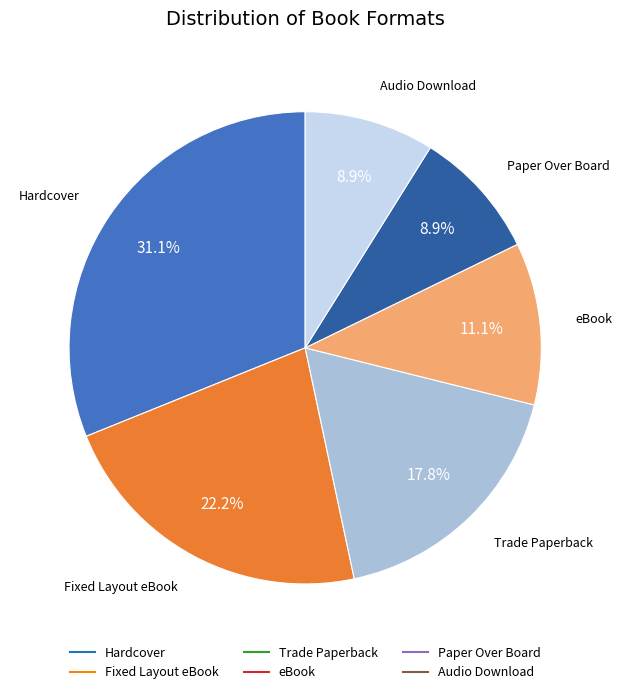

Combined, what portion of the pie is Paper Over Board and Fixed Layout eBook?

31.1%